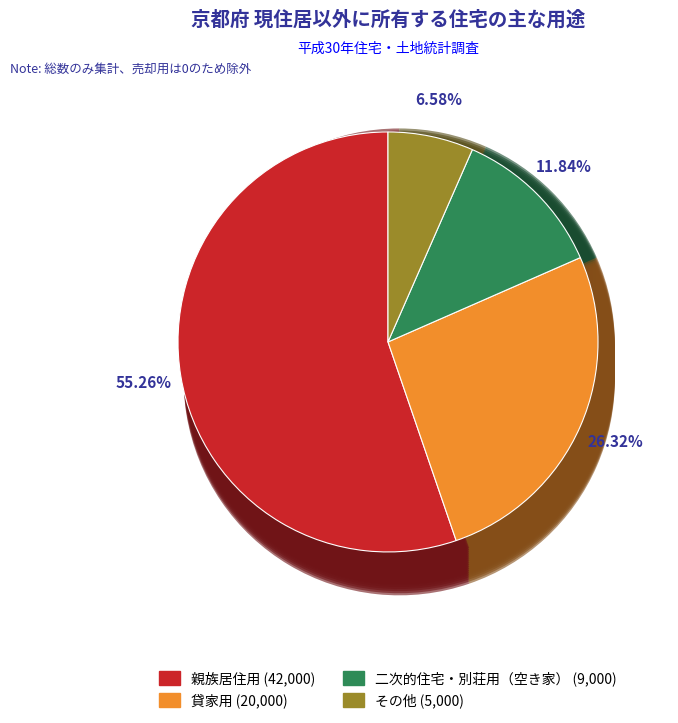

Rank the categories by value from highest to lowest.

親族居住用, 貸家用, 二次的住宅・別荘用（空き家）, その他, 売却用